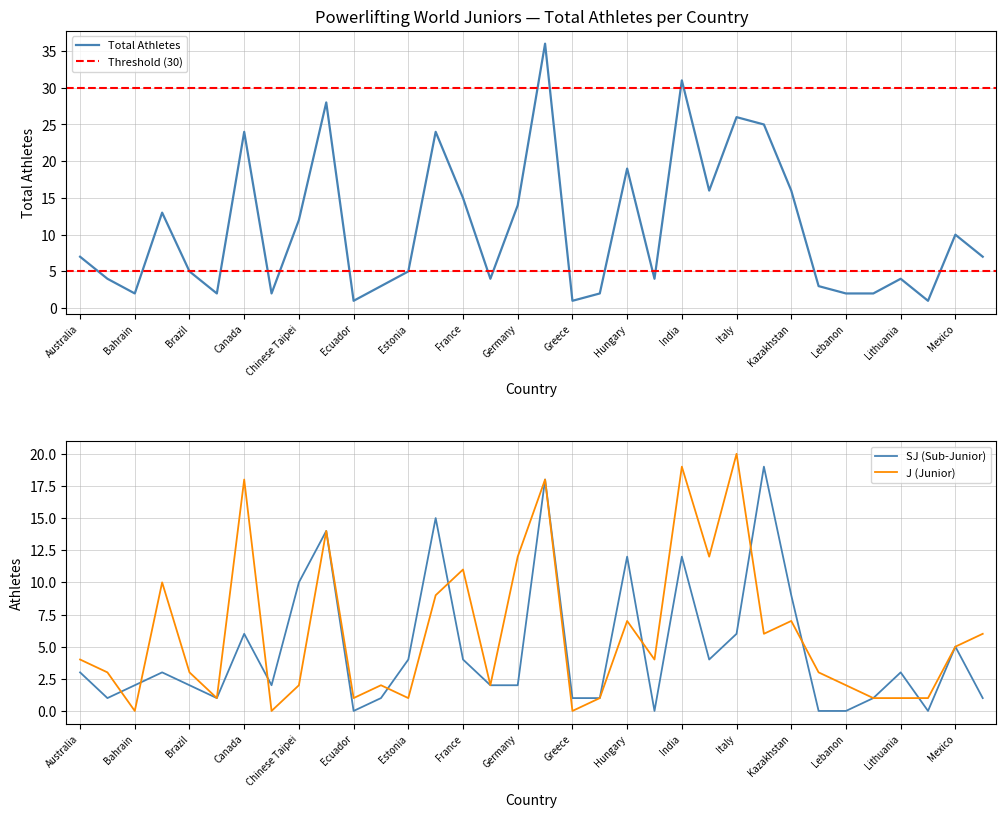

At which category does the chart reach its peak across all series?

Great Britain